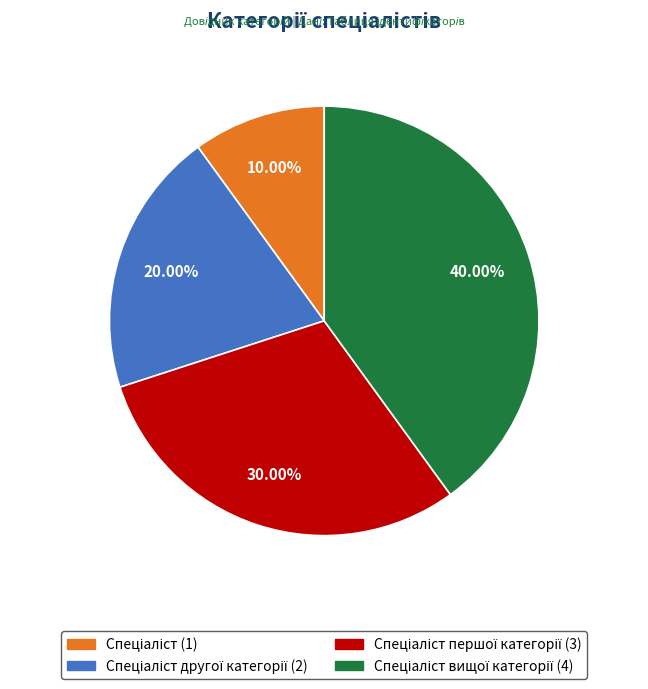

Does any single category account for the majority?

No